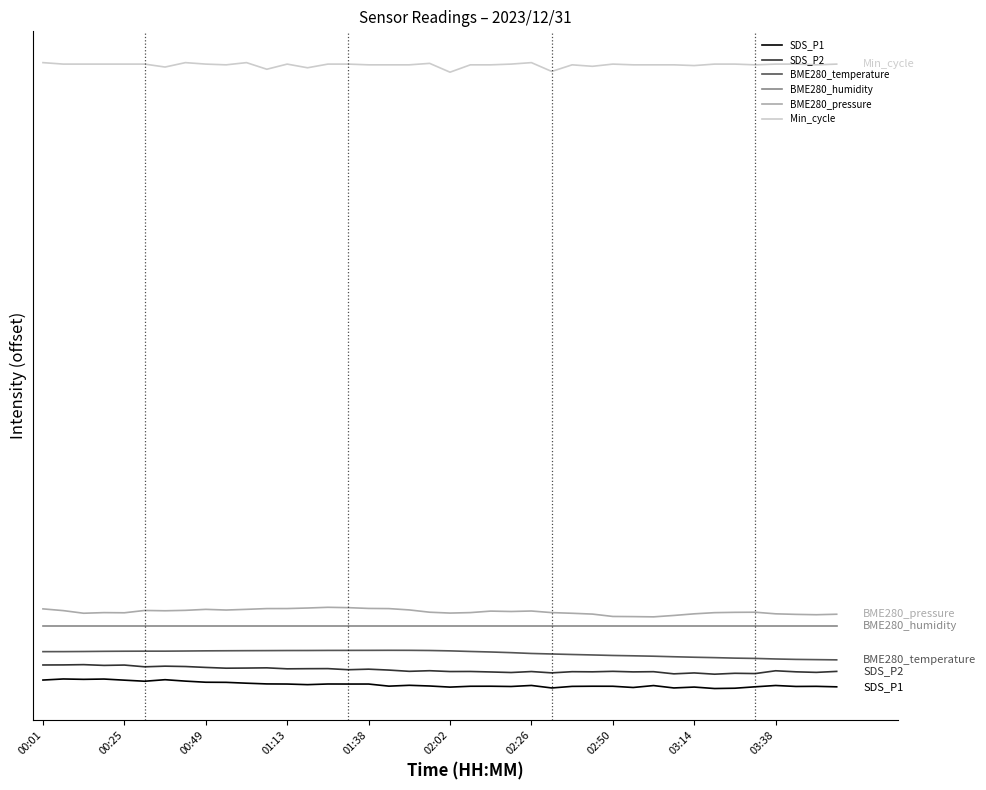

Does the chart have visible grid lines?

No